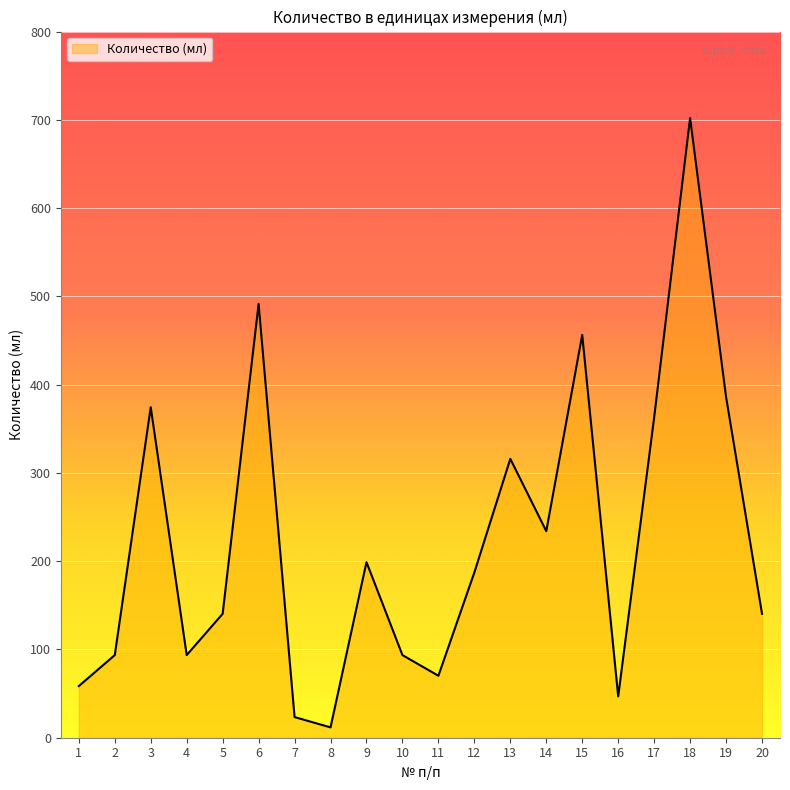

Which category has the highest value across all series?

18